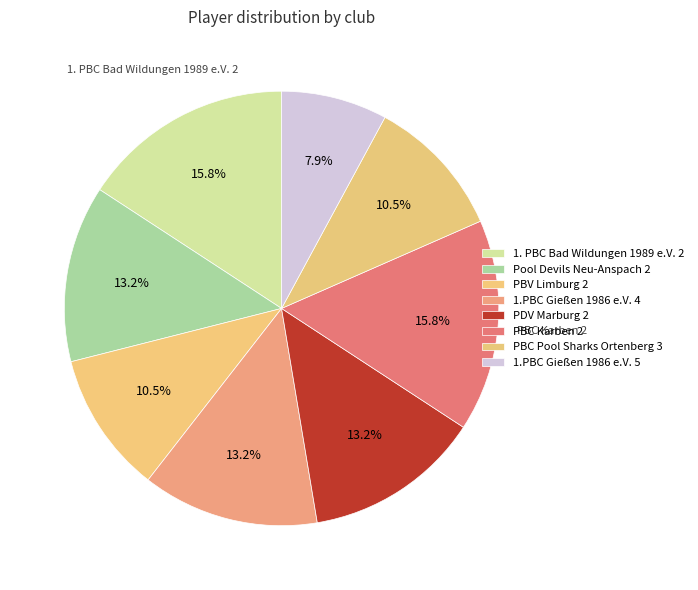

What percentage is the PDV Marburg 2 slice, to the nearest percent?

13%